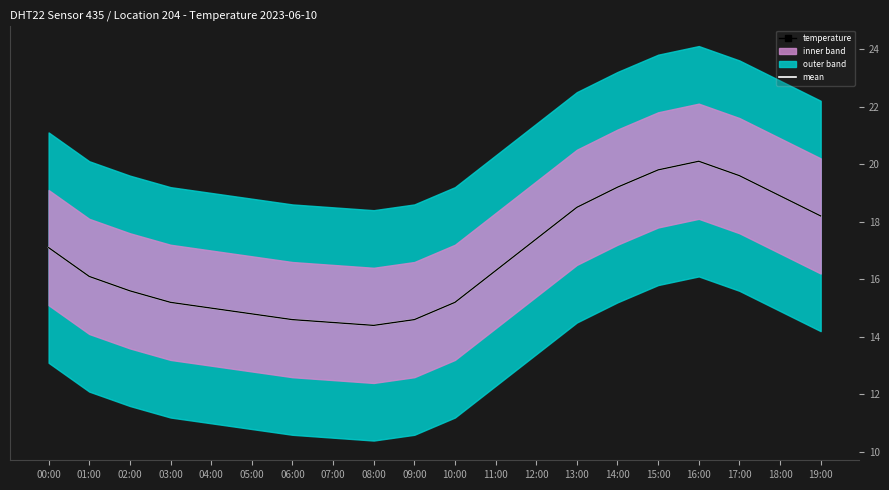

Which category has the lowest value across all series?

08:00